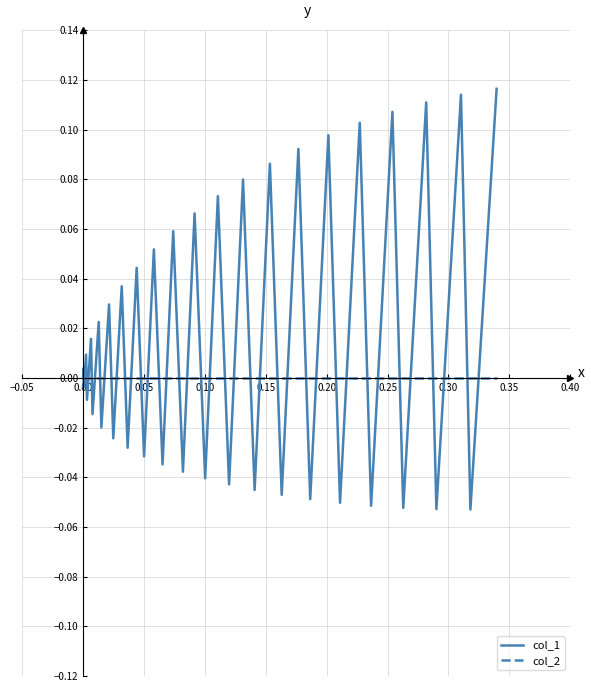

Which series has the largest total across all categories?

col_1